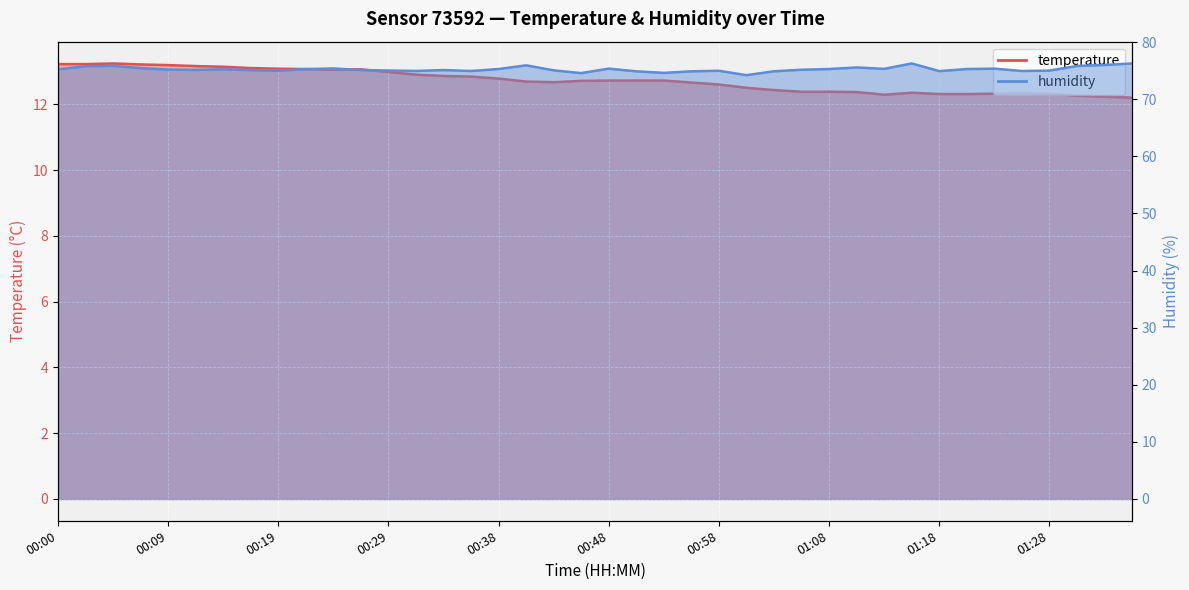

True or false: temperature and humidity intersect in this chart.

False